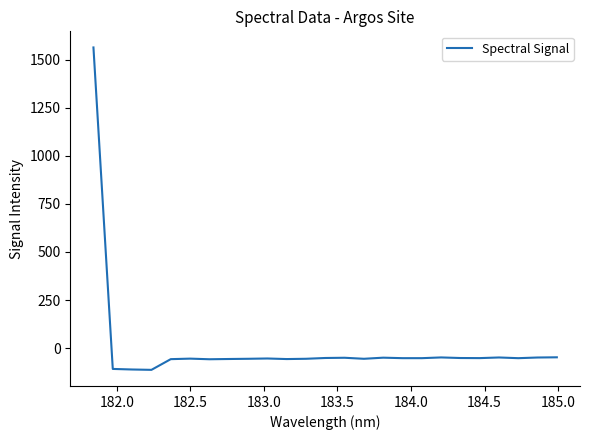

What is the difference between the maximum and minimum values?

1678.5